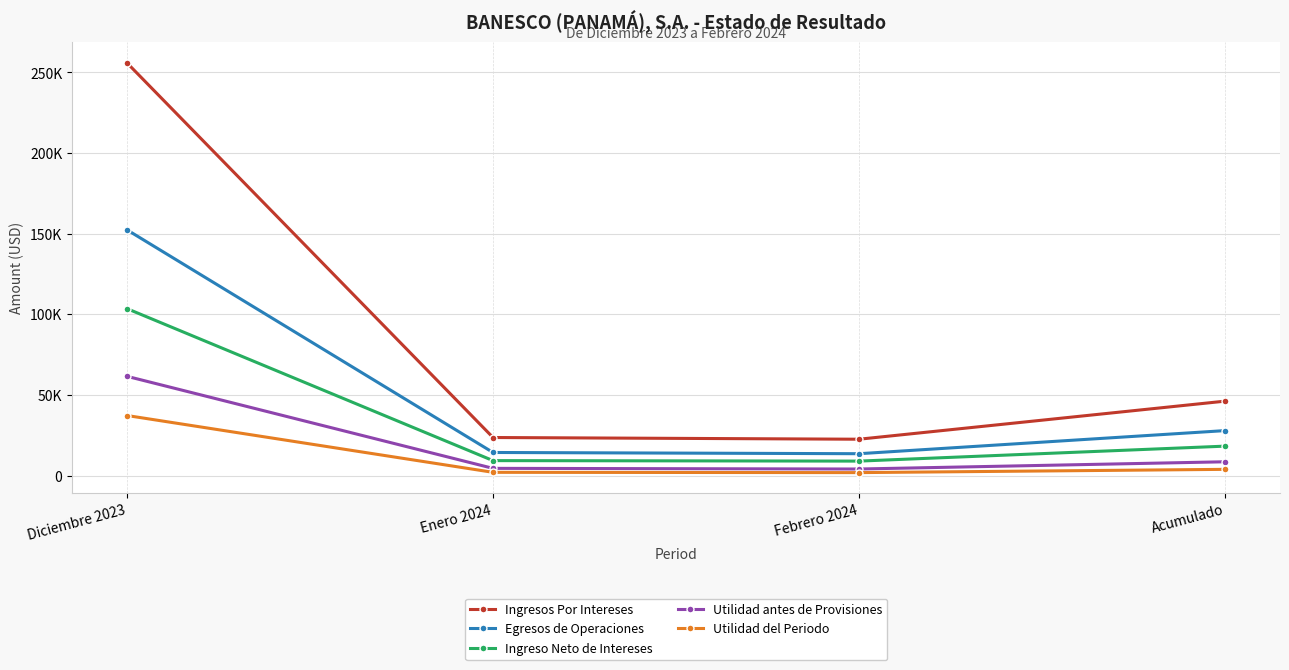

Is this an area chart (filled region under the line)?

No